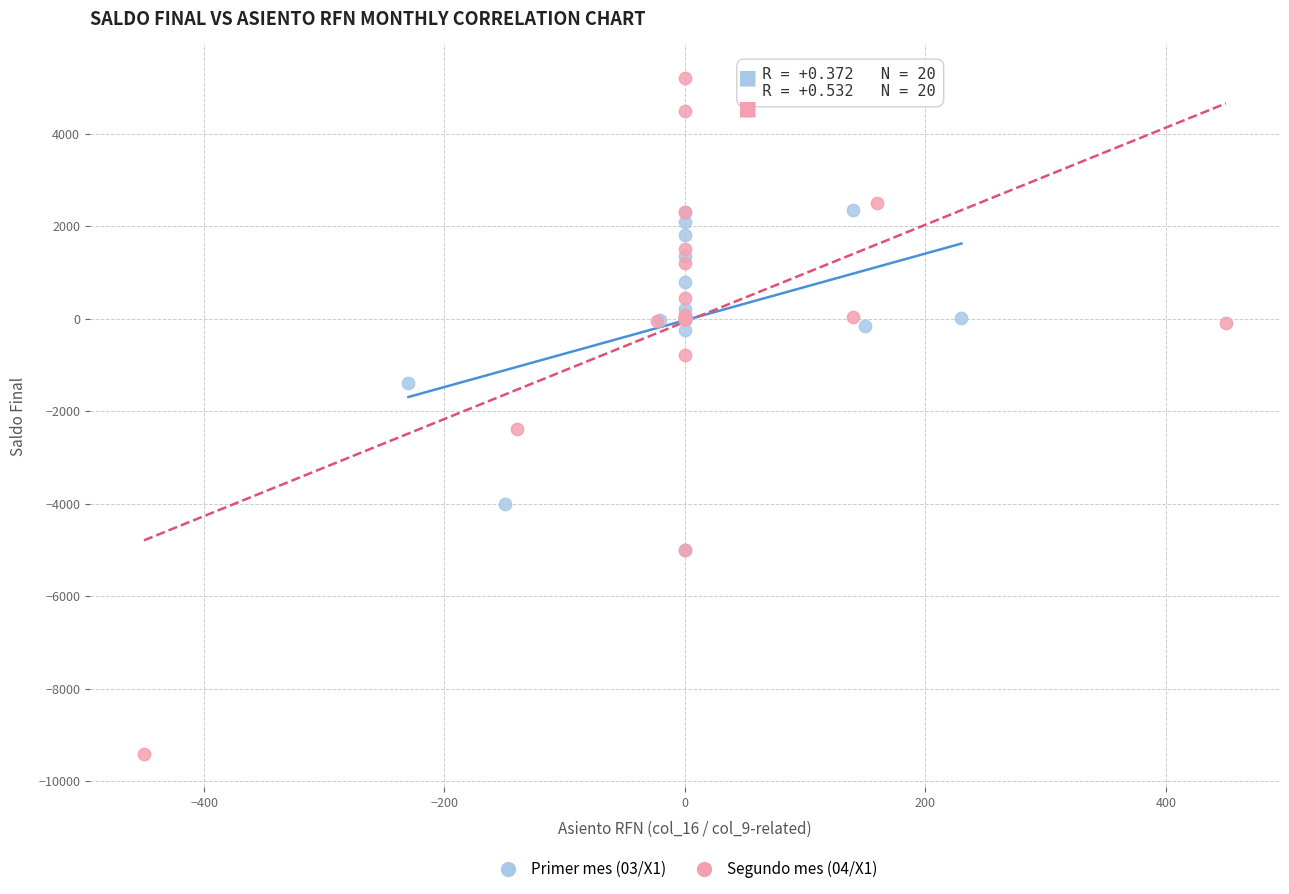

What are all the series names shown in the legend?

Primer mes (03/X1), Segundo mes (04/X1)